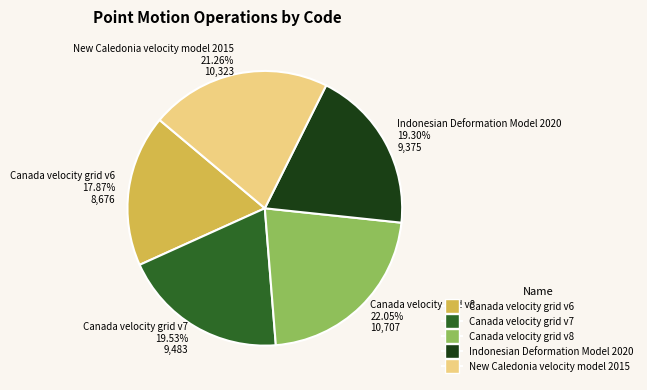

To the nearest percent, what portion does Canada velocity grid v6 represent?

18%